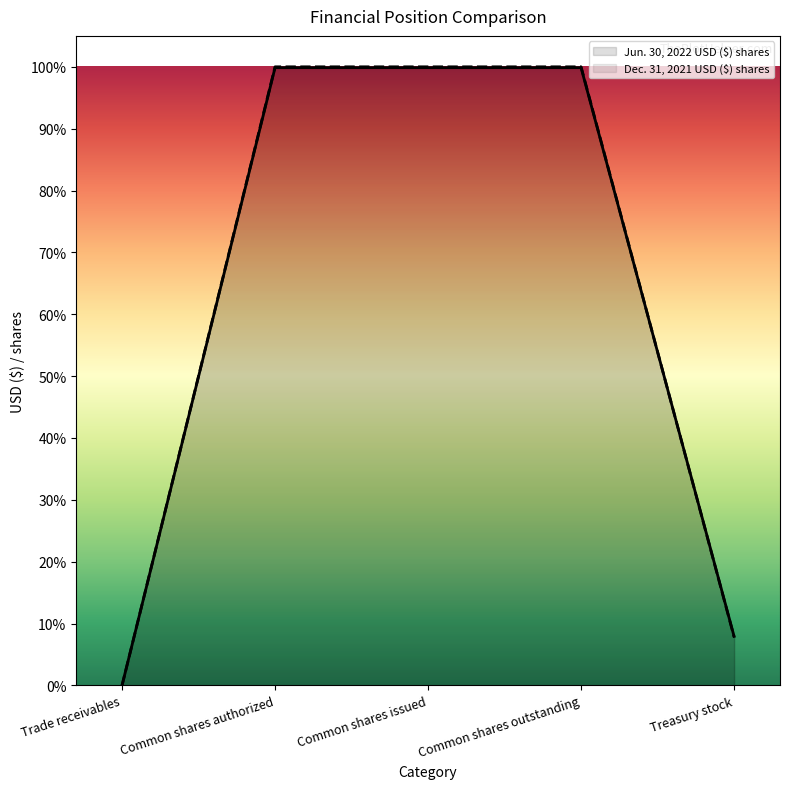

At which category does the chart reach its peak across all series?

Common shares authorized